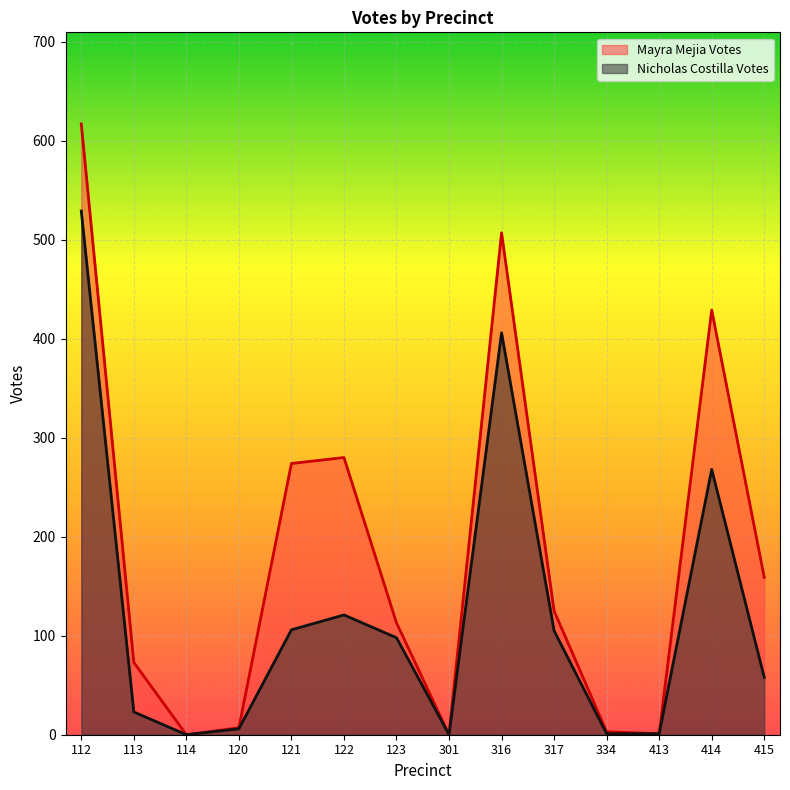

Rank the series by their average value, from lowest to highest.

Nicholas Costilla Votes, Mayra Mejia Votes